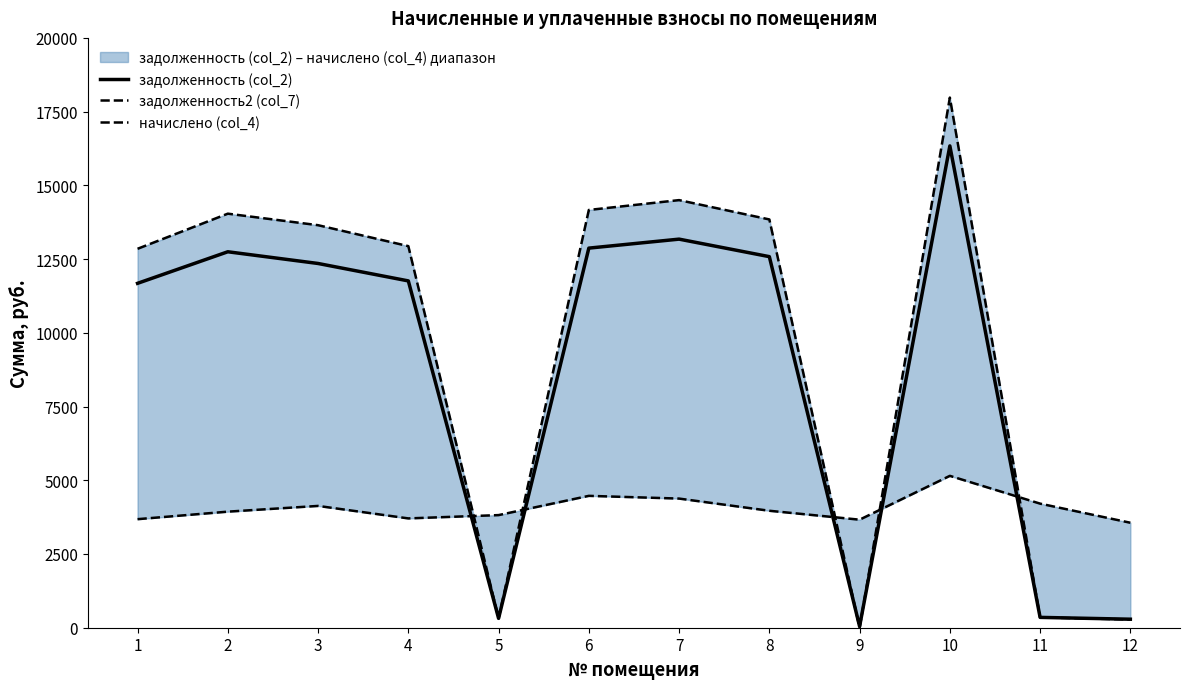

Which series has the widest spread of values?

задолженность2 (col_7)